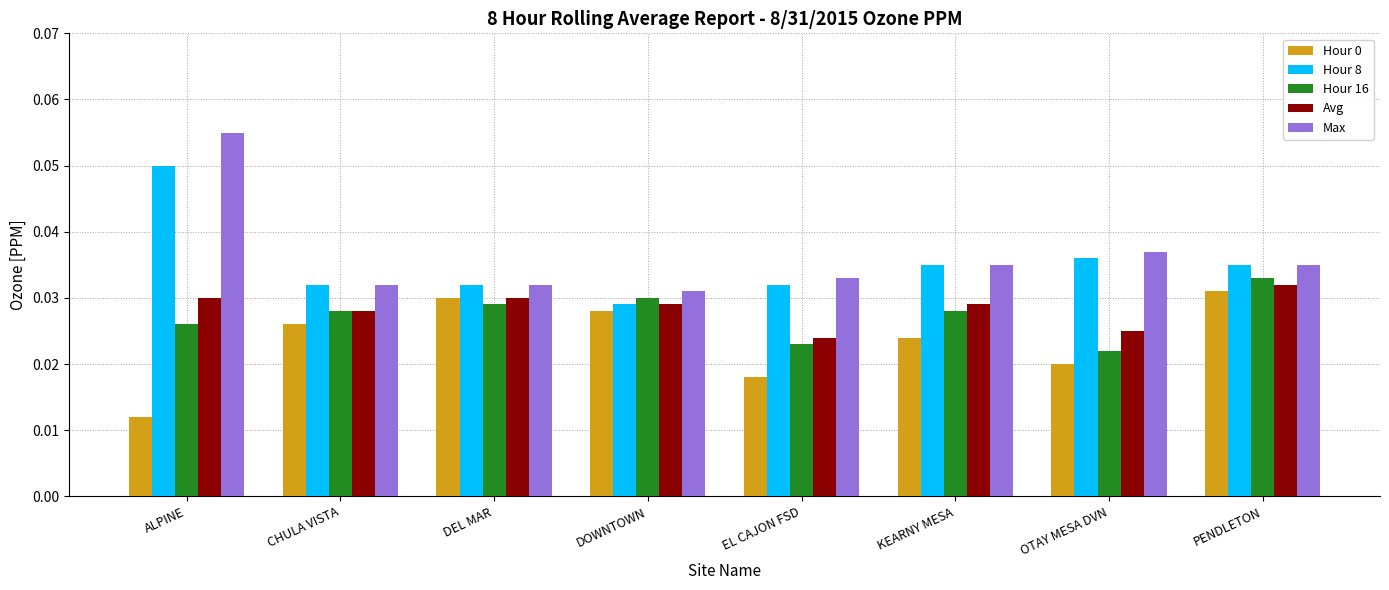

Which category has the highest value in the Max series?

ALPINE